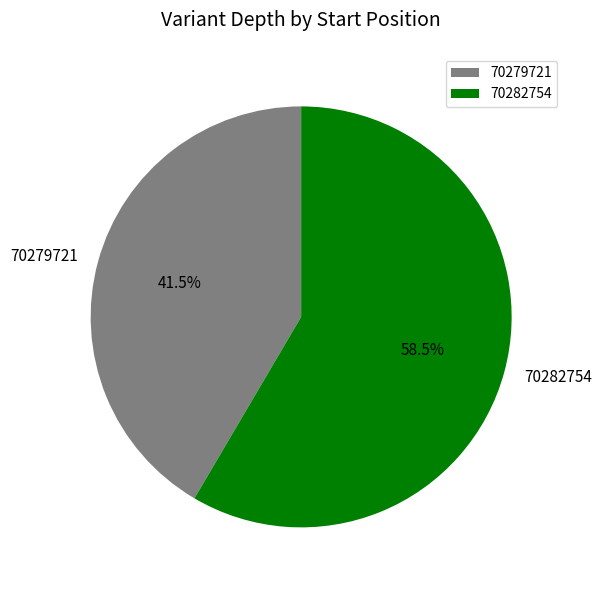

Between 70279721 and 70282754, which is larger?

70282754